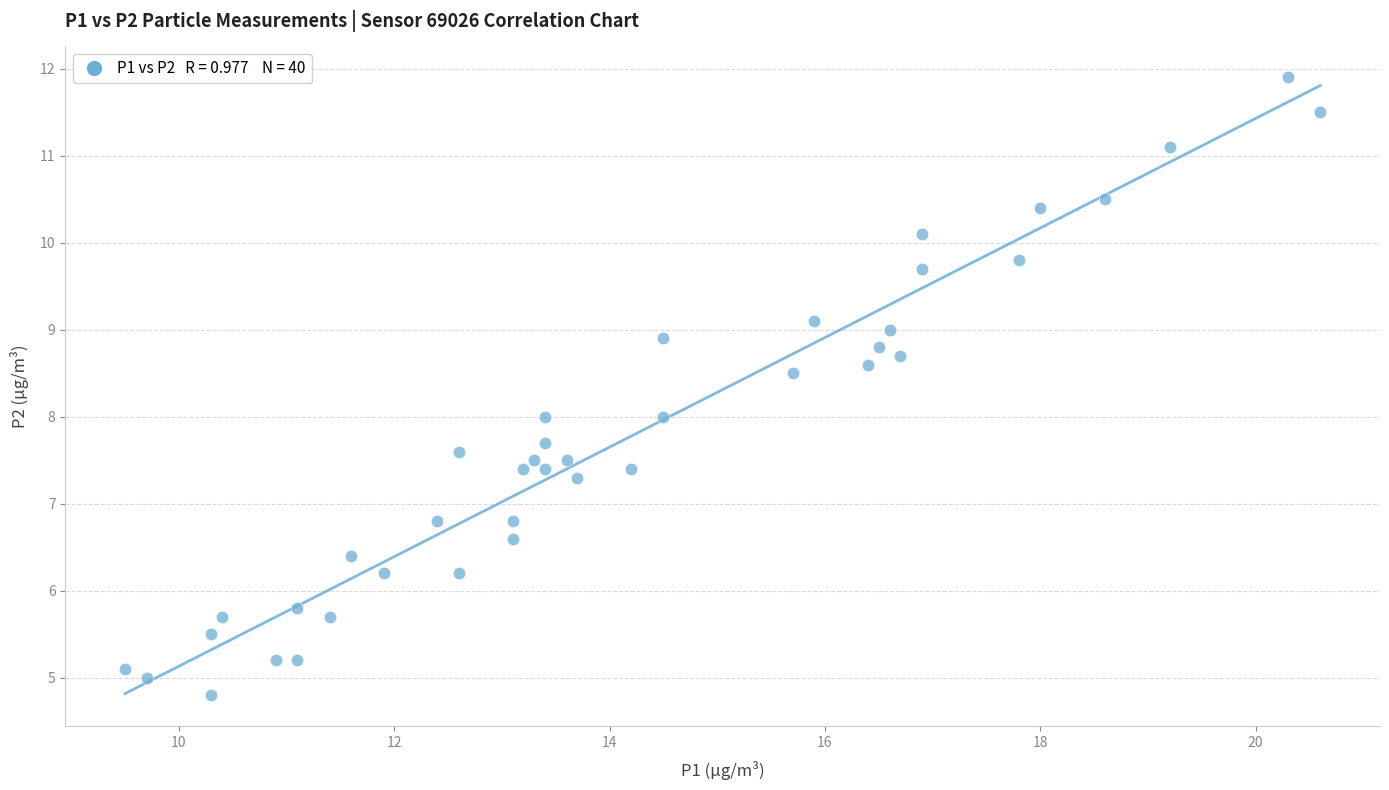

What is the range of X values (max minus min)?

11.1